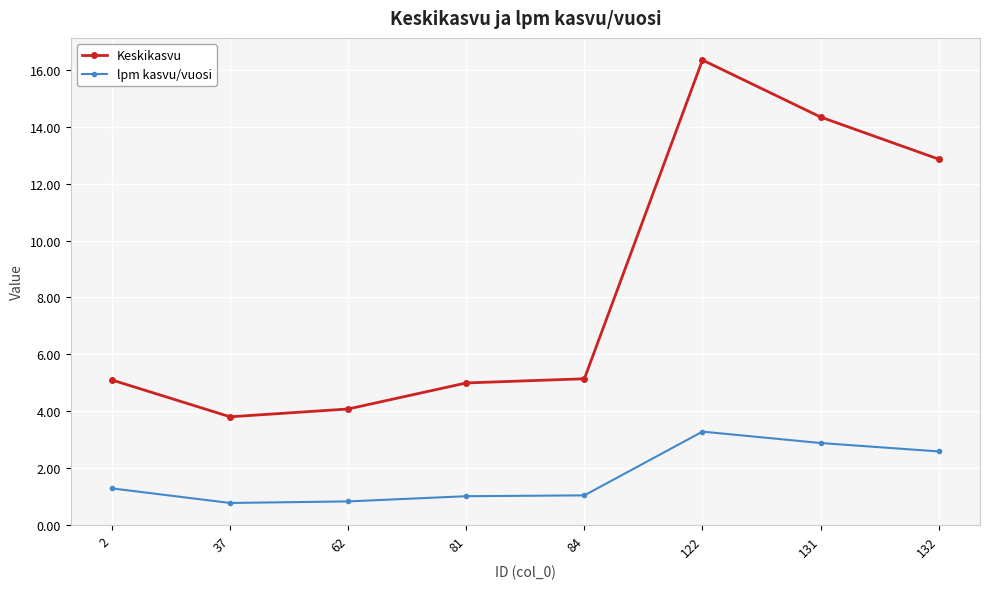

Which series changed the most between 62 and 132?

Keskikasvu